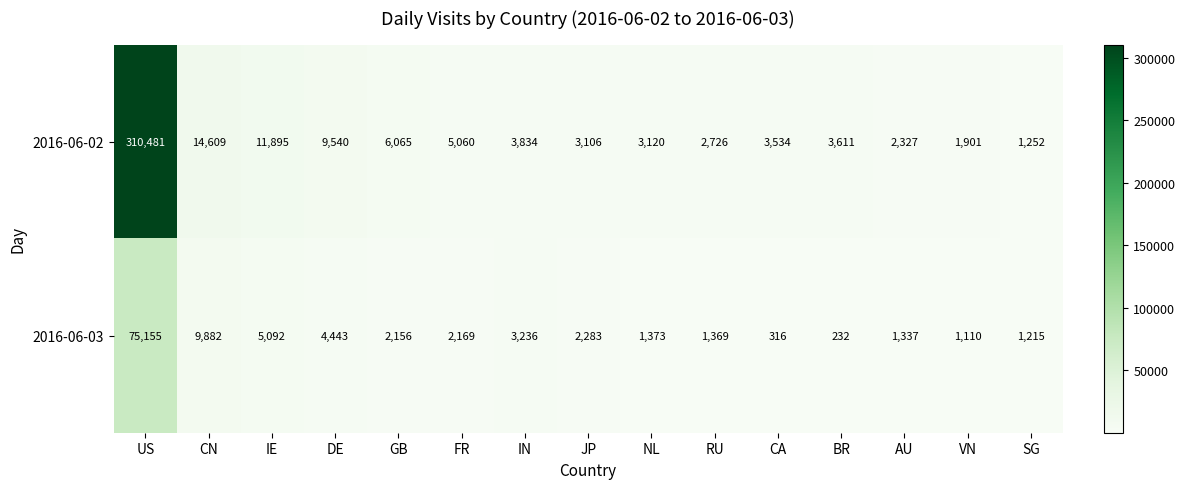

Reading left to right, extract all data points from this chart.

2016-06-02: 310481	14609	11895	9540	6065	5060	3834	3106	3120	2726	3534	3611	2327	1901	1252
2016-06-03: 75155	9882	5092	4443	2156	2169	3236	2283	1373	1369	316	232	1337	1110	1215